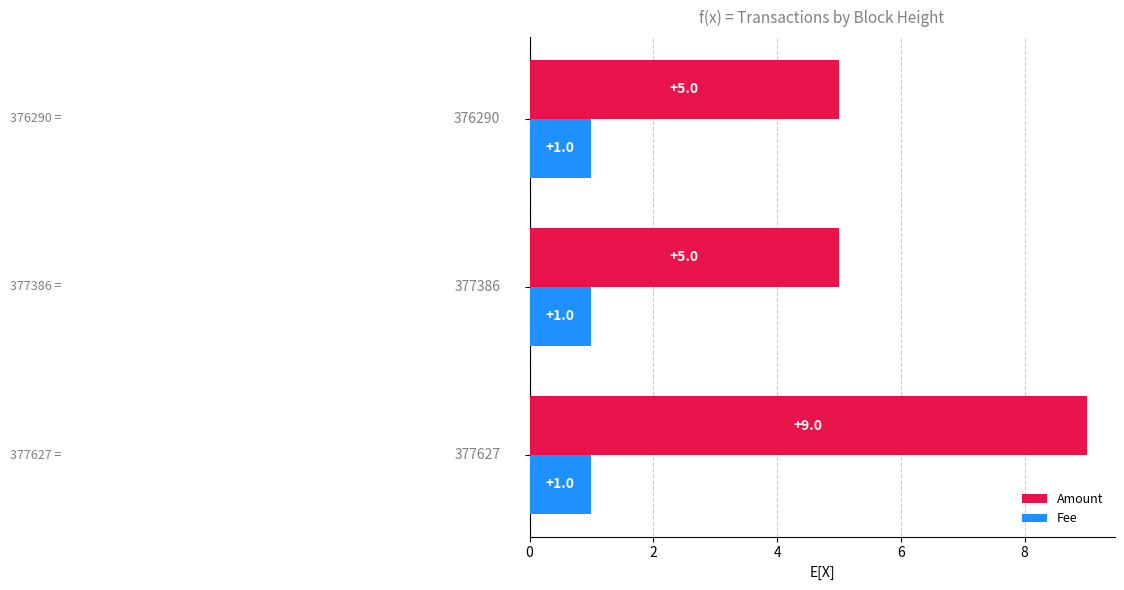

What is the sum of all Fee values?

3